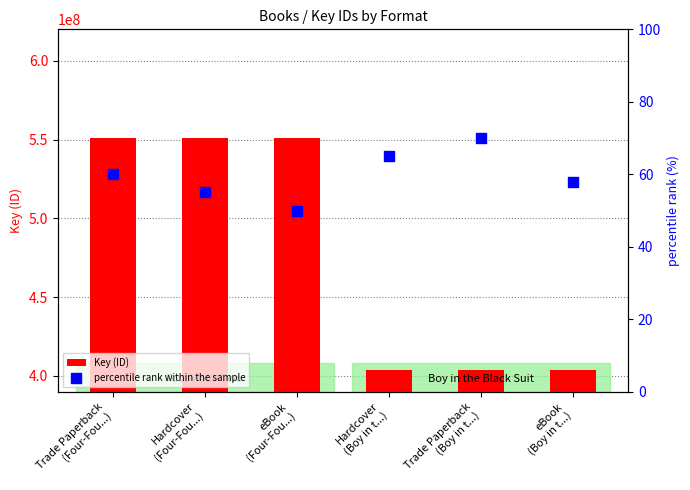

What is the total value across all series at Trade Paperback
(Boy in t...)?

403687676